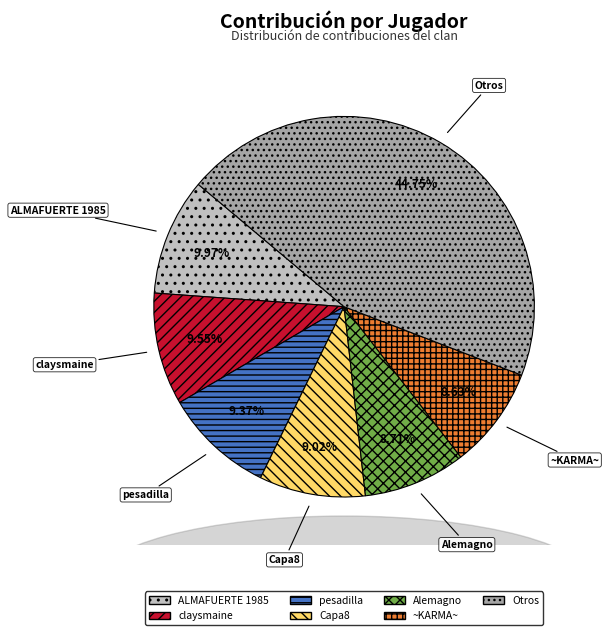

Do ~KARMA~ and claysmaine together represent more than half of the pie?

No